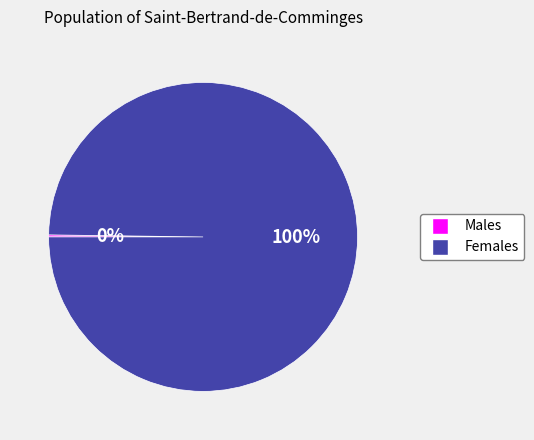

Is there any slice that represents more than half of the pie?

Yes